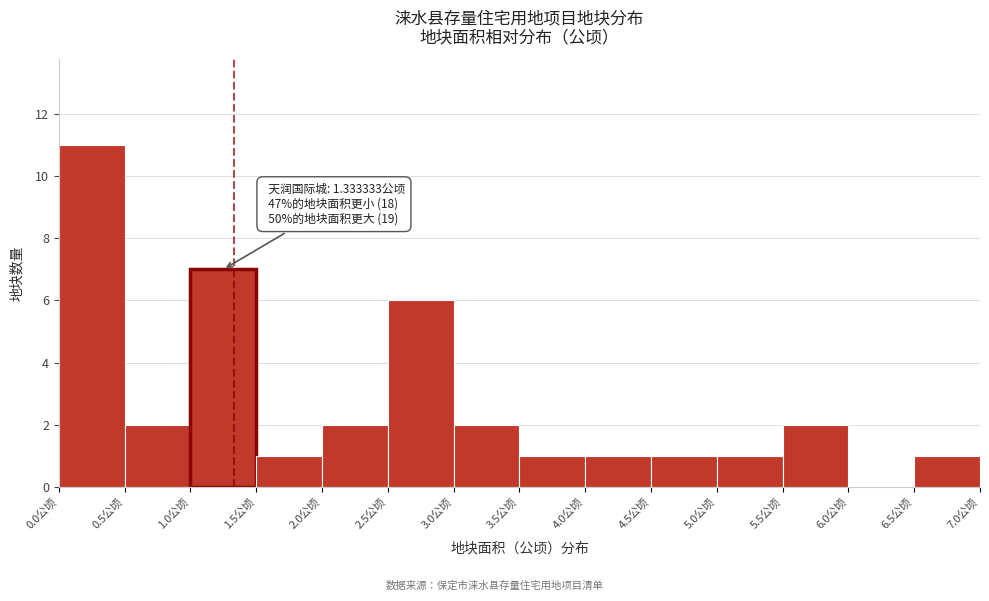

Which range on the x-axis has the tallest bar?

0.0 to 0.5